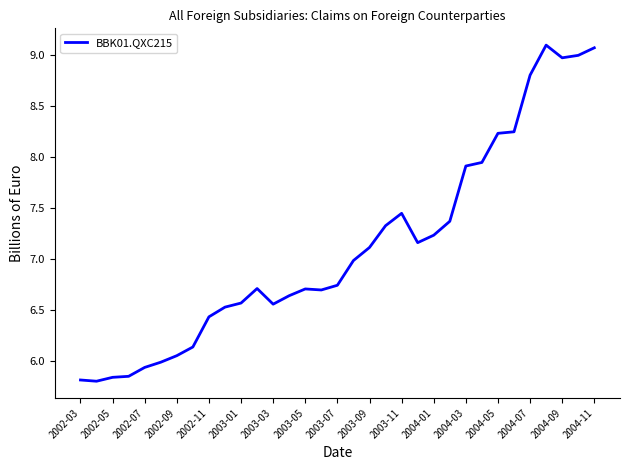

What is the greatest value displayed?

9.1